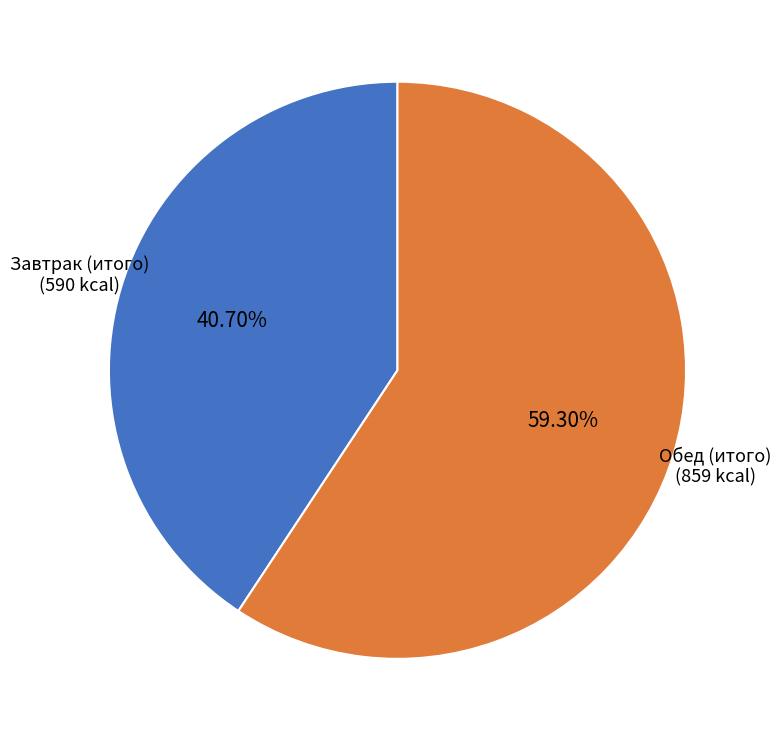

To the nearest percent, what percentage of the pie is Обед (итого)?

59%